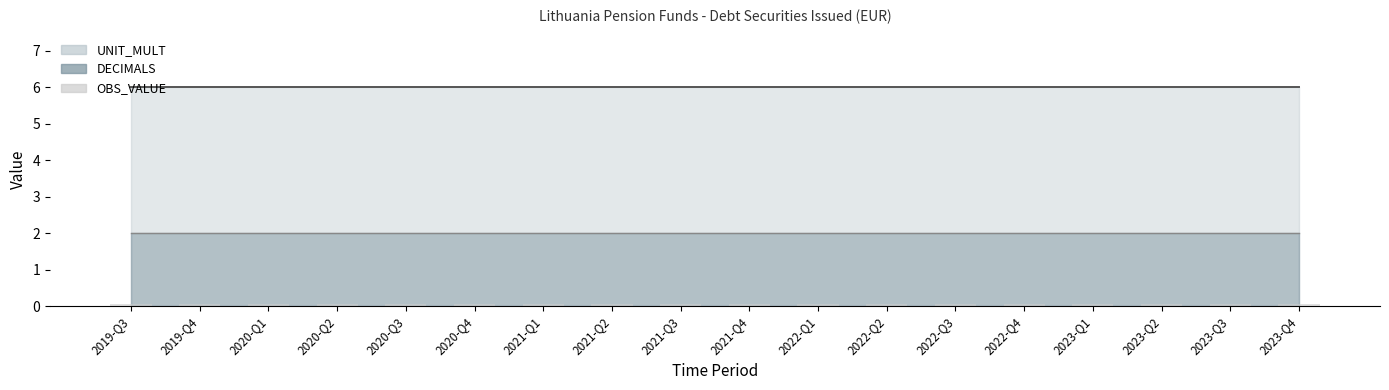

The UNIT_MULT series shows 6 at 2023-Q3. True or false?

True